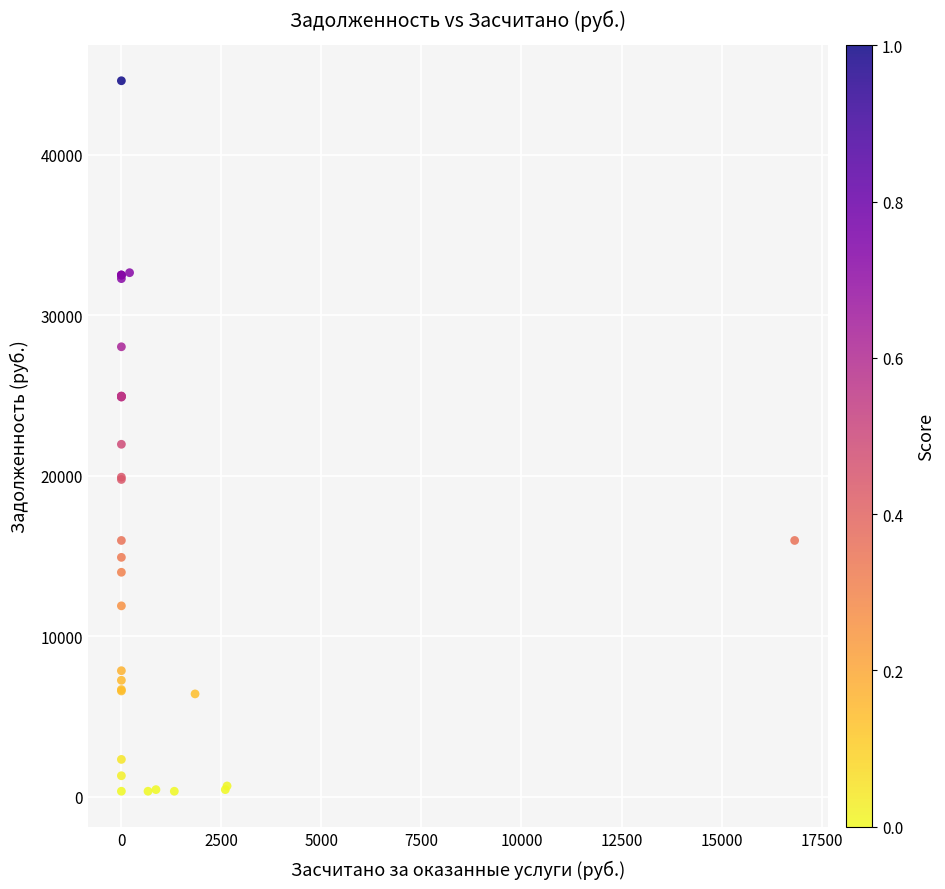

What Y value in the scatter plot is closest to 22477?

21961.4